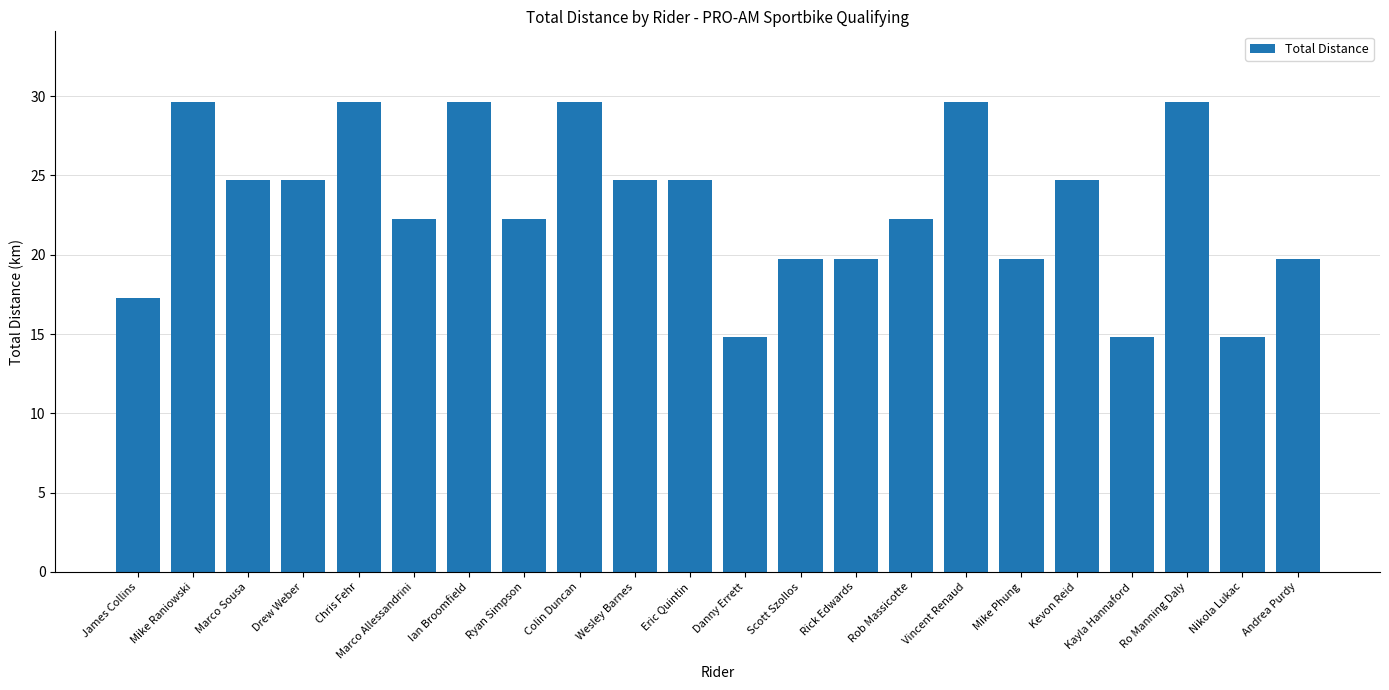

What is the smallest value displayed?

14.8